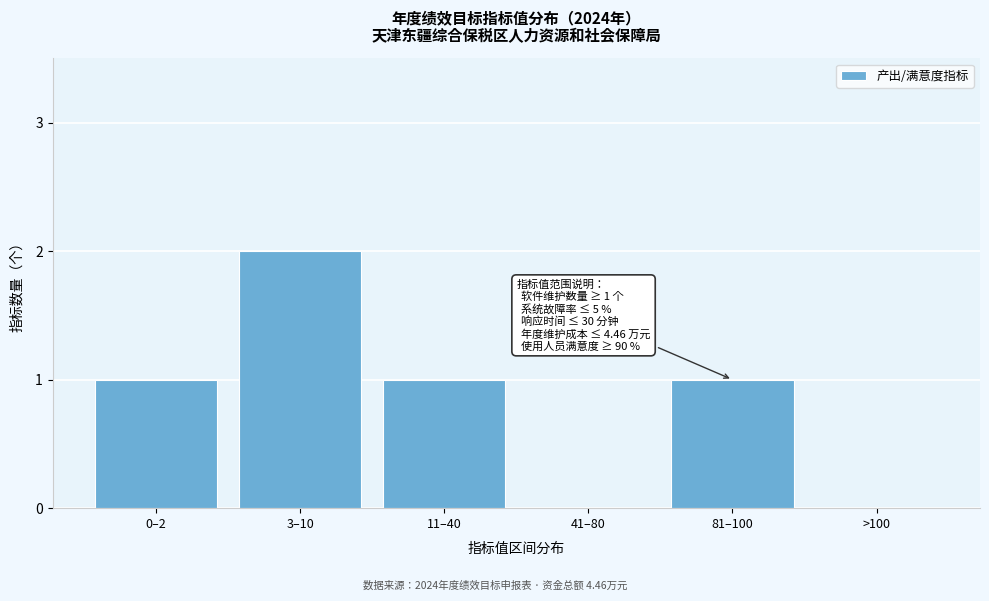

Reading left to right, list all the values displayed in this chart.

0–2=1	3–10=2	11–40=1	41–80=0	81–100=1	>100=0